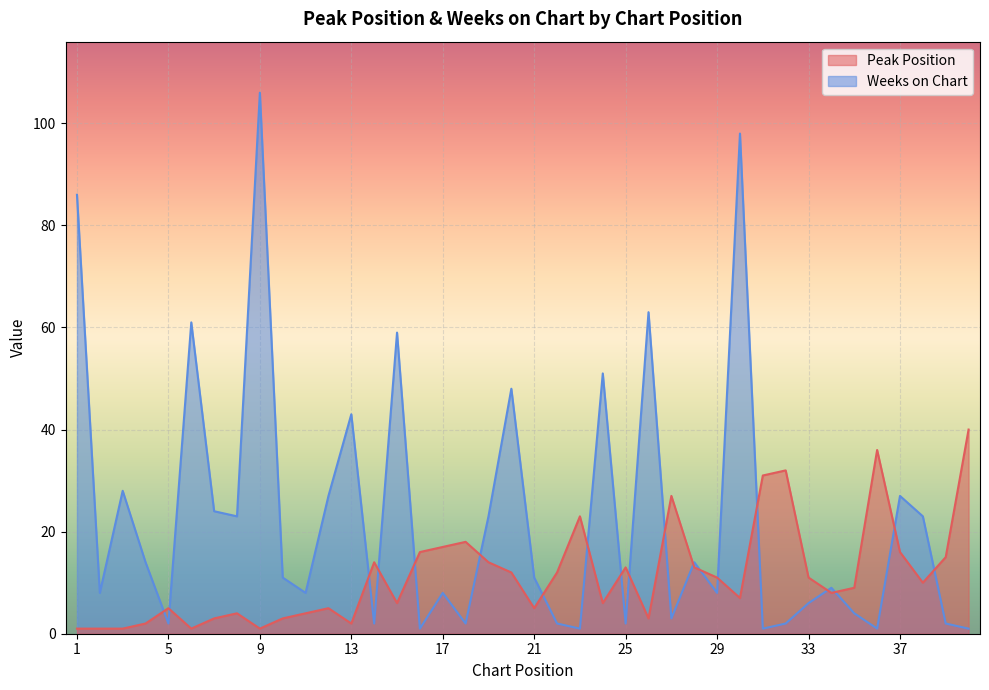

What is the minimum value for Weeks on Chart?

1